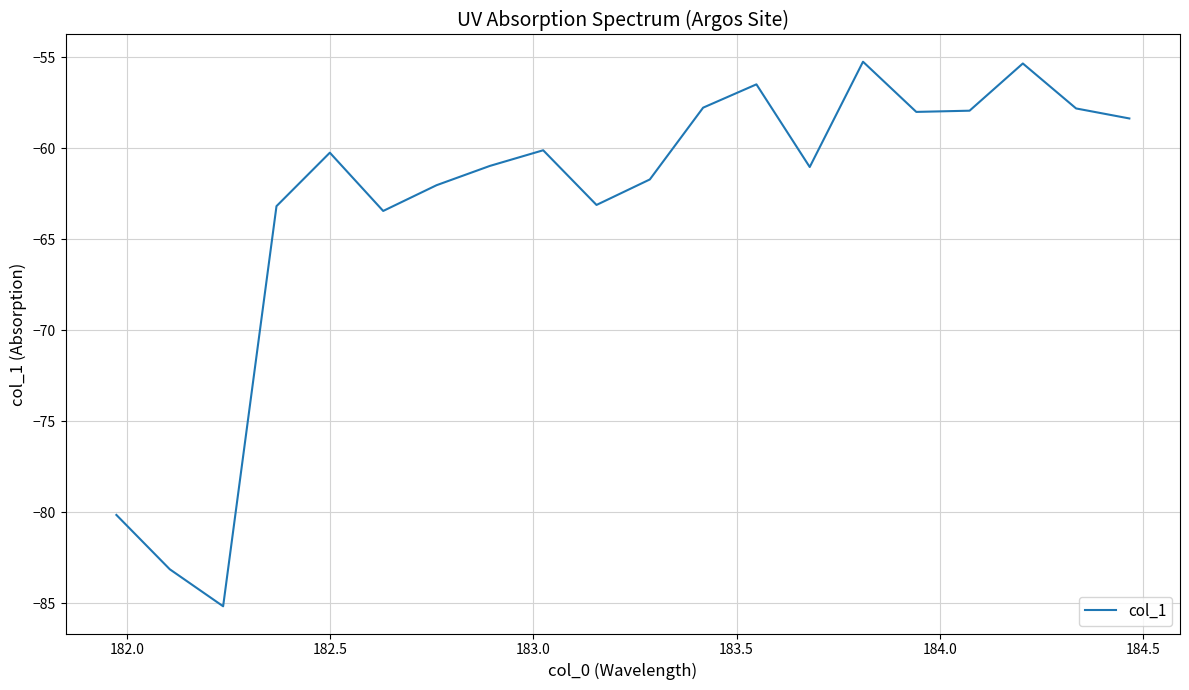

What is the minimum value shown in the chart?

-85.2